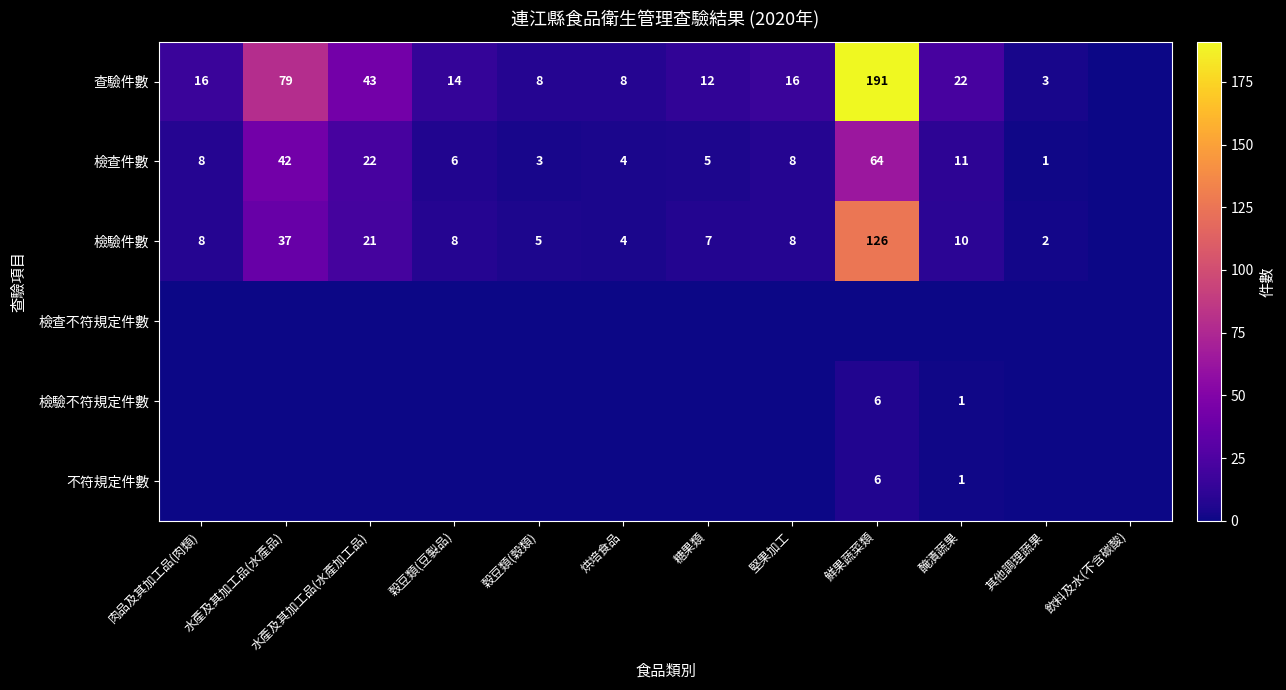

True or false: 查驗件數 has a value of 4 at 穀豆類(穀類).

False